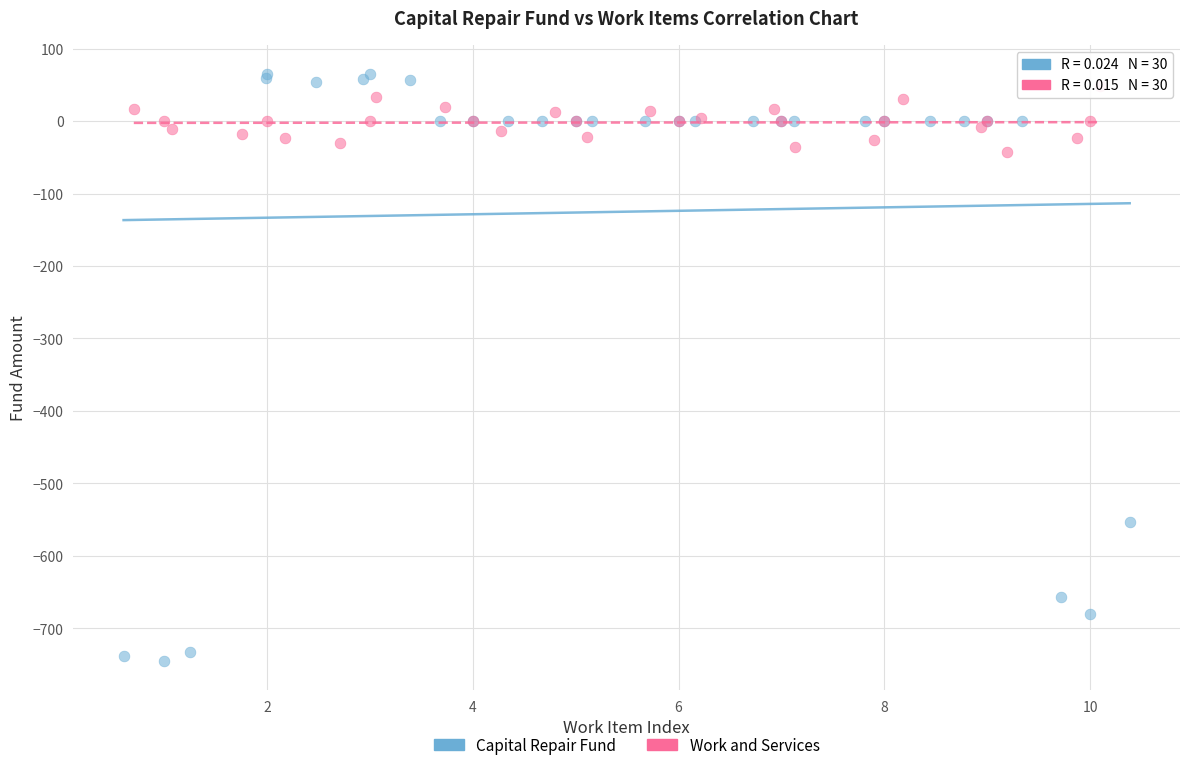

Which series has the largest Y range (max minus min)?

Capital Repair Fund